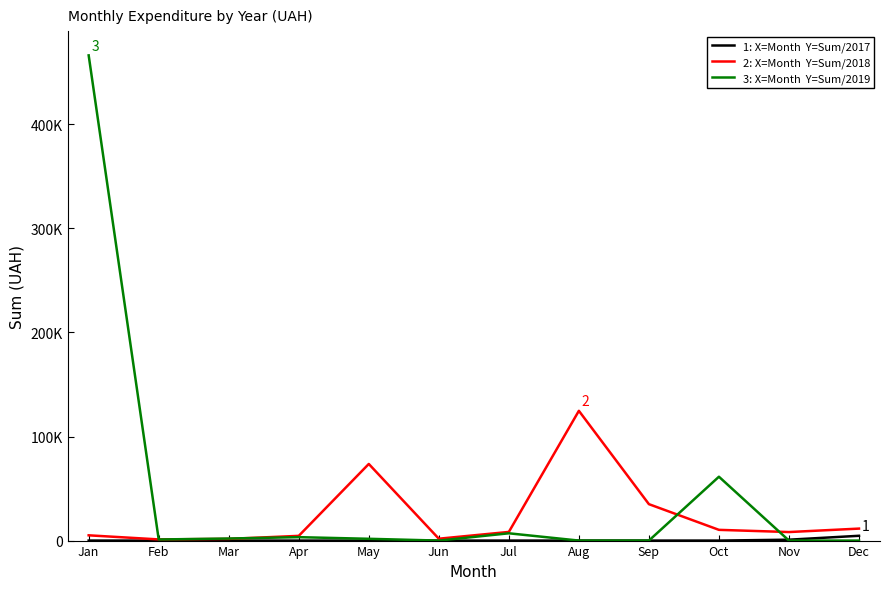

Is this an area chart (filled region under the line)?

No